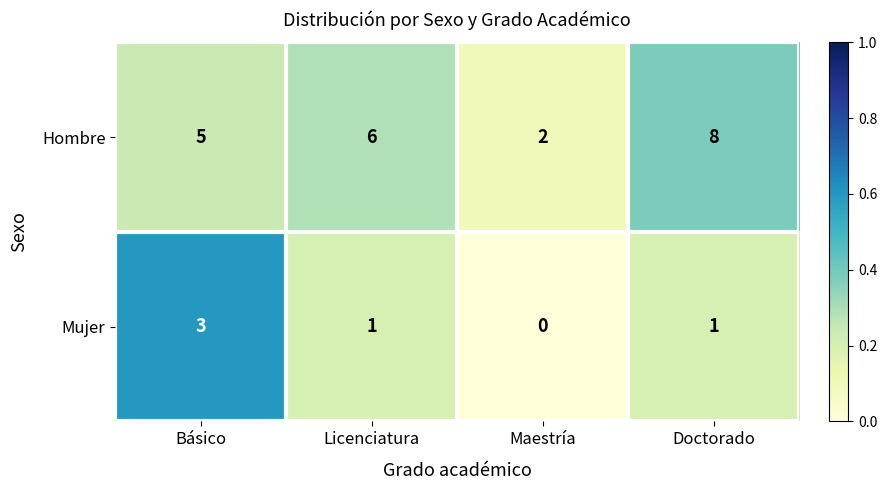

Rank the series by their maximum value, from lowest to highest.

Mujer, Hombre